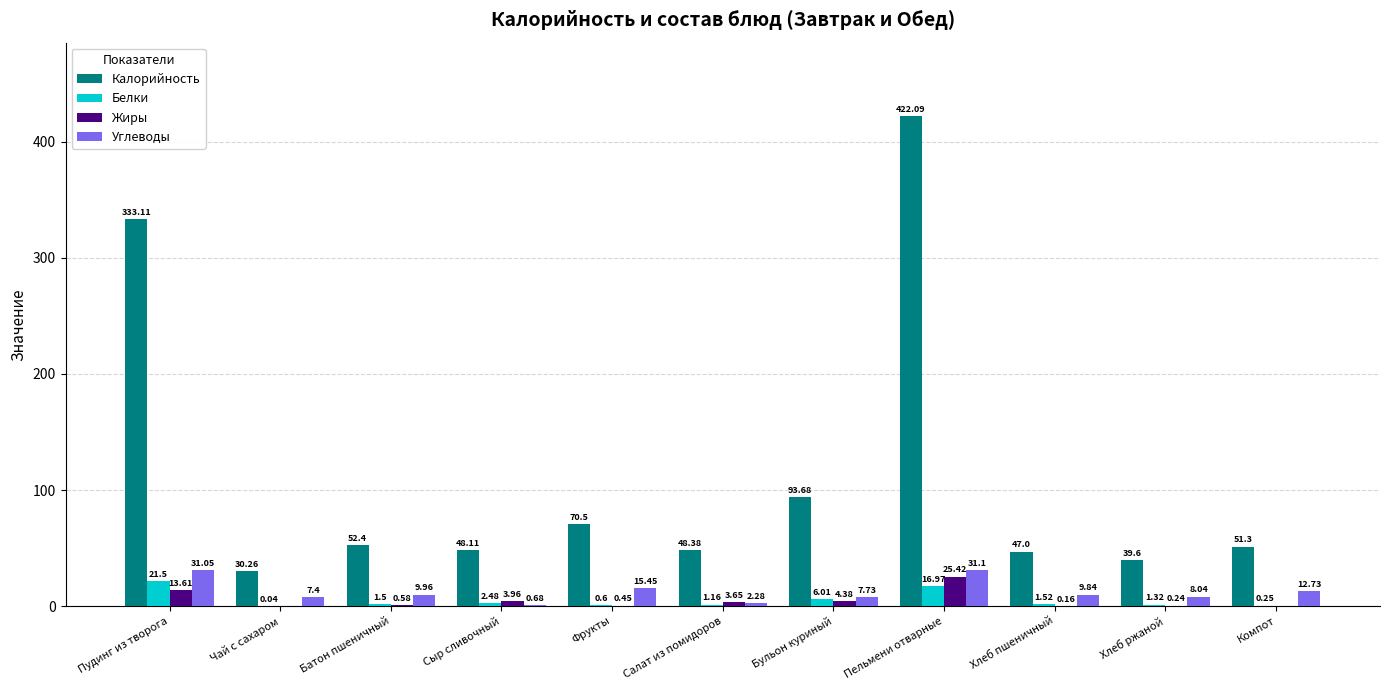

What is the average value of the Белки series?

4.9